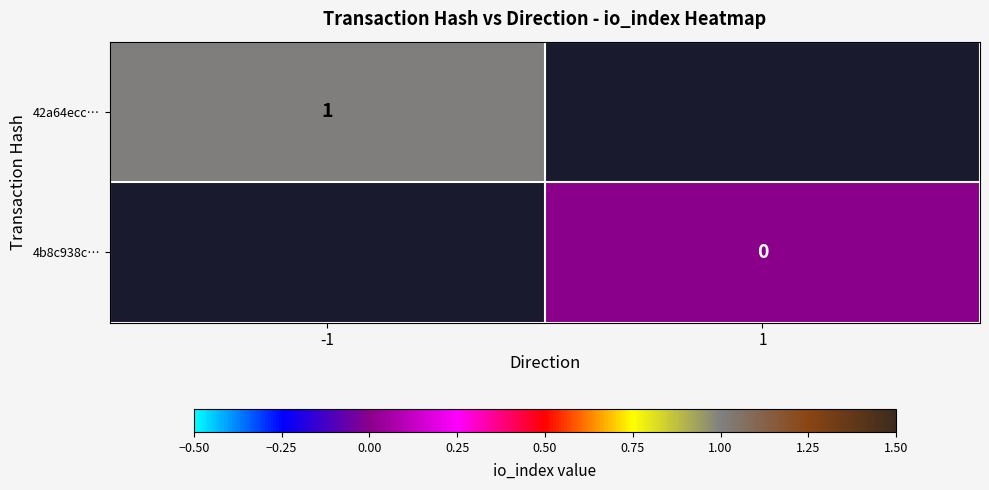

At how many categories does at least one series exceed 0?

1